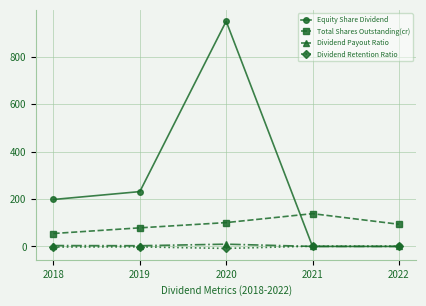

In Total Shares Outstanding(cr), how many points are higher than both neighbors (excluding endpoints)?

1